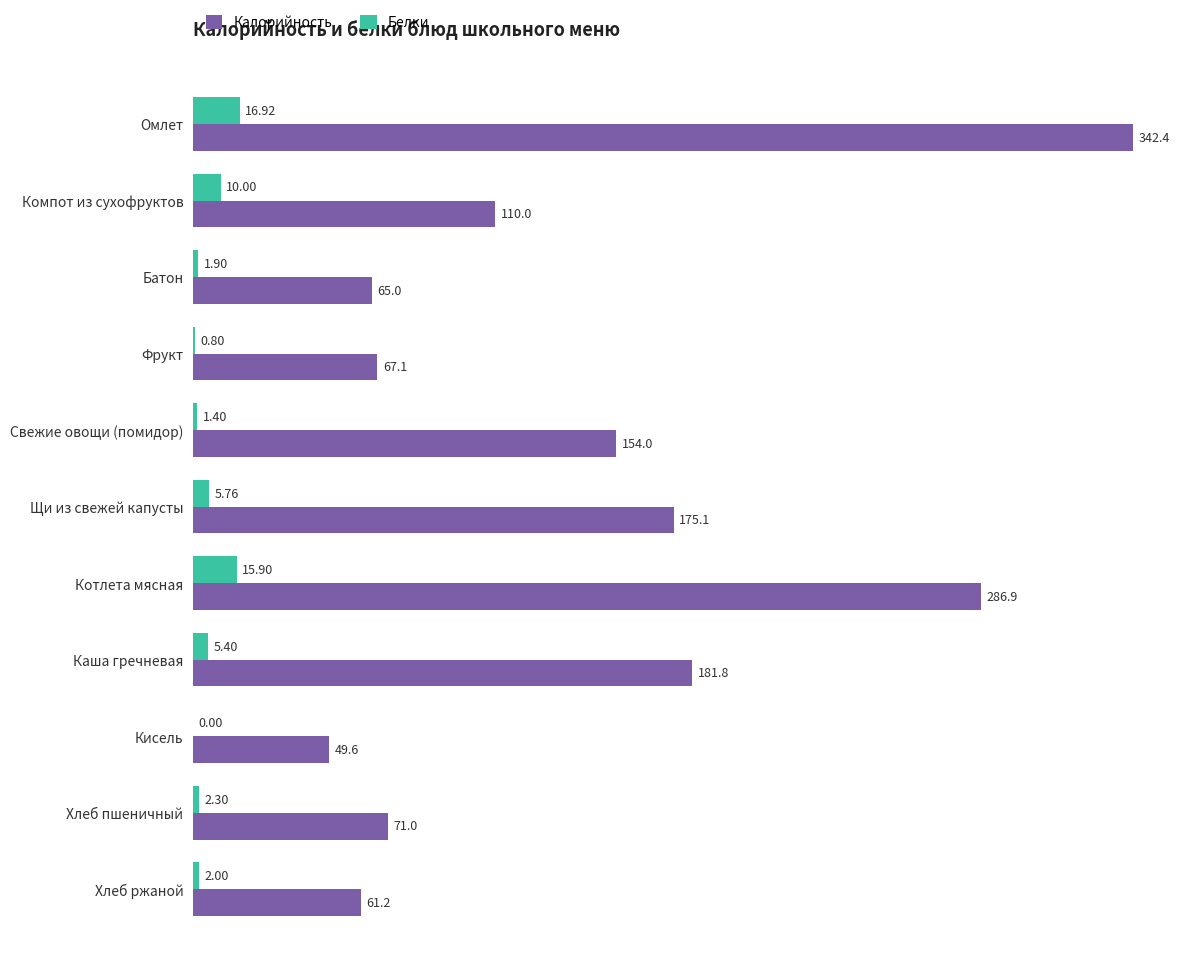

Which series changed the most between Компот из сухофруктов and Свежие овощи (помидор)?

Калорийность